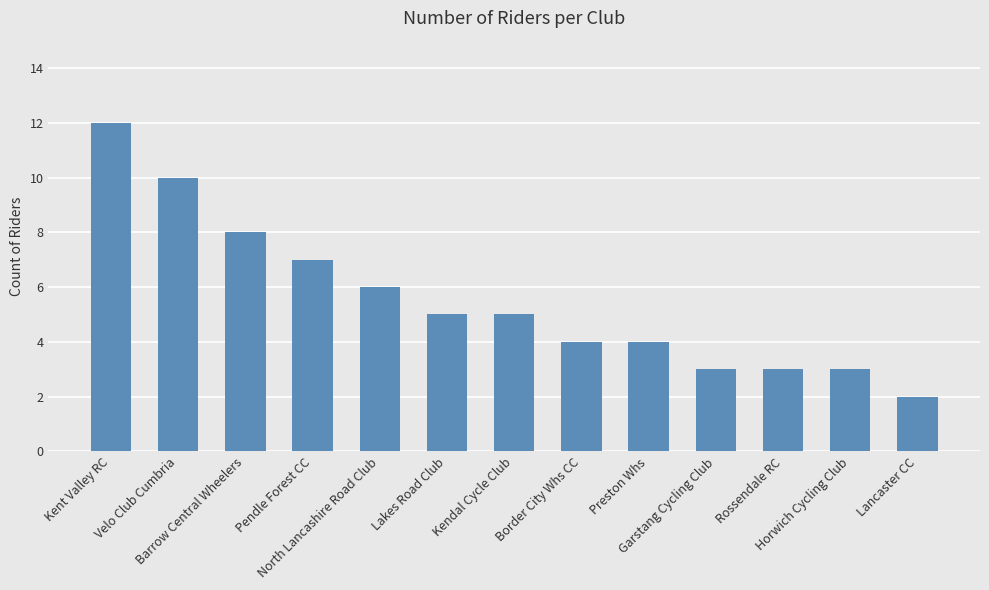

What is the difference between the values at Lancaster CC and Pendle Forest CC?

5